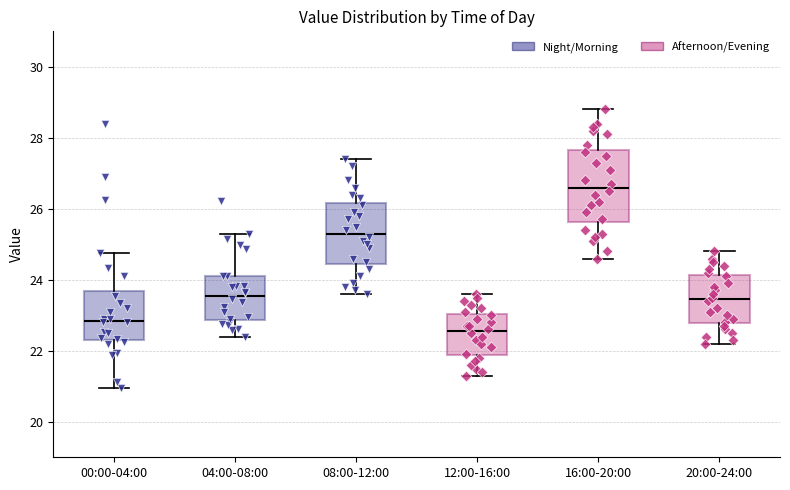

Which box has the highest median line?

16:00-20:00